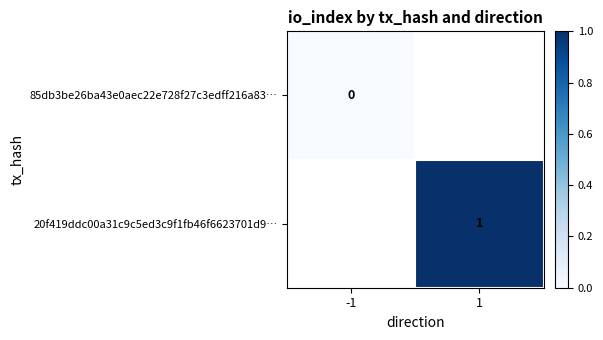

True or false: 20f419ddc00a31c9c5ed3c9f1fb46f6623701d9… has a value of 1 at 1.

True